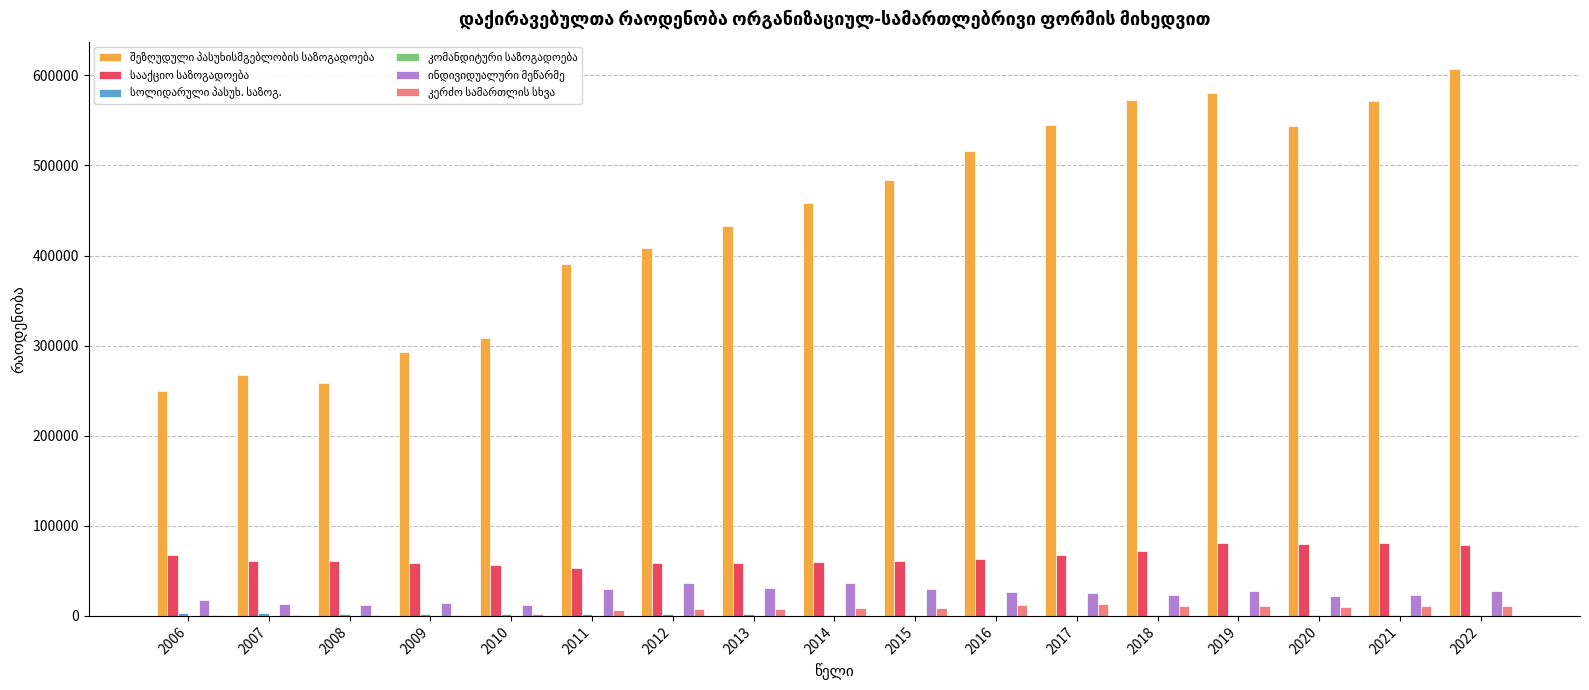

Is it true that შეზღუდული პასუხისმგებლობის საზოგადოება equals 307951 at 2010?

True